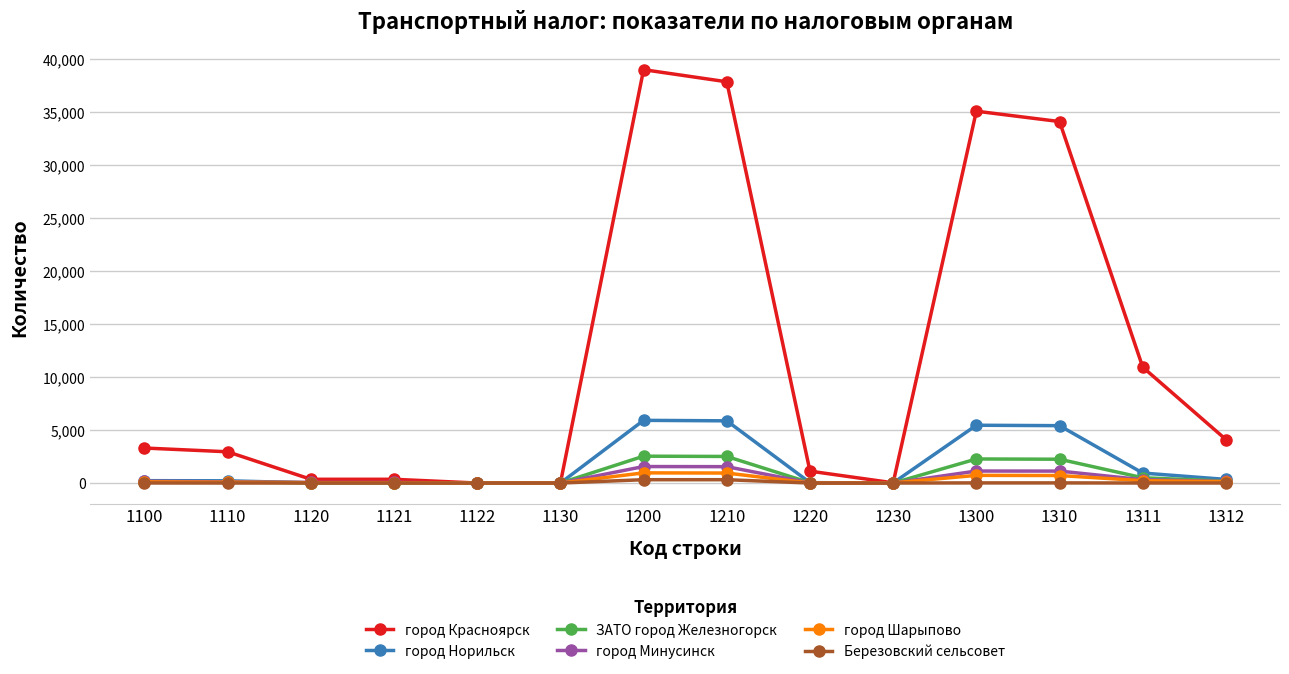

Between 1230 and 1311, which series saw the biggest shift?

город Красноярск